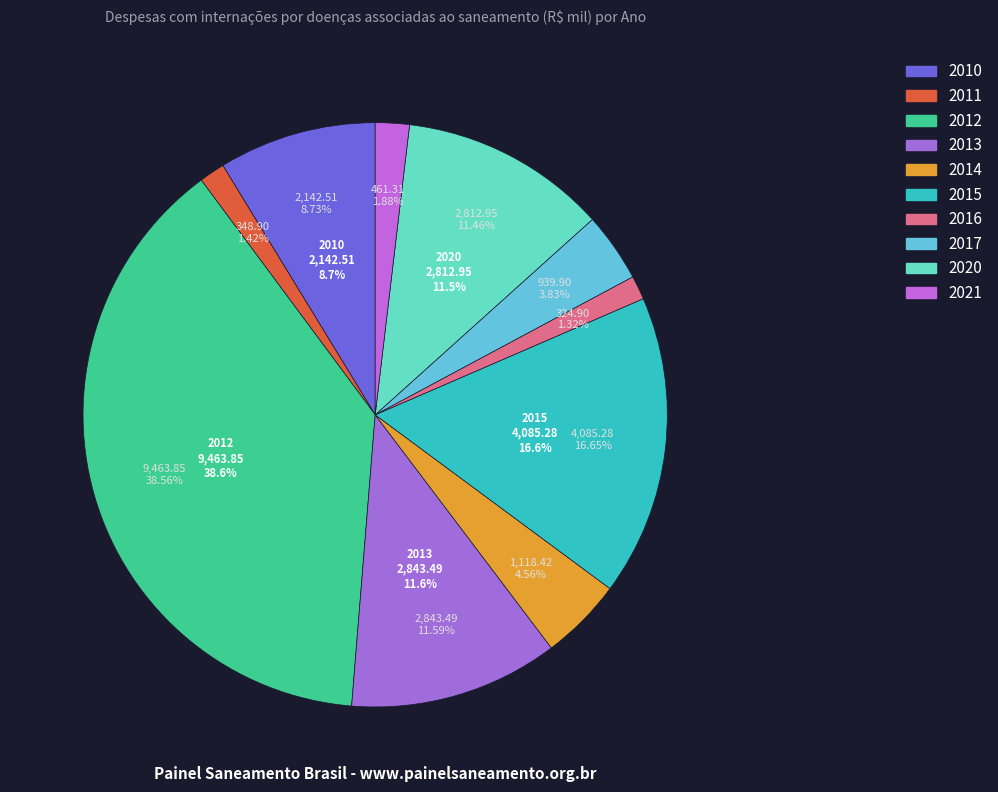

Is there a majority slice in this chart?

No